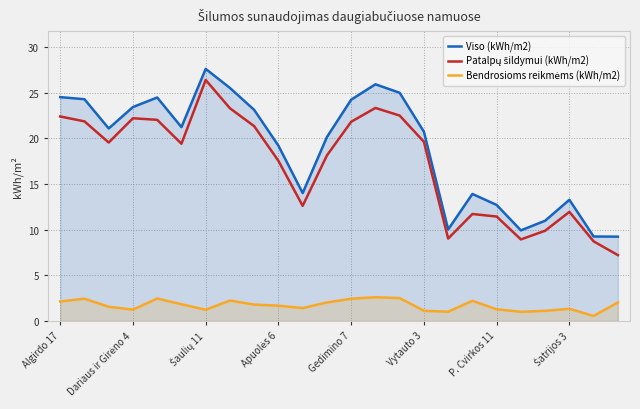

Reading left to right, list all the values displayed in this chart.

Viso (kWh/m2): 24.5	24.3	21.1	23.4	24.5	21.2	27.6	25.5	23.1	19.2	14.0	20.1	24.2	25.9	25.0	20.7	10.0	13.9	12.7	9.9	11.0	13.3	9.2	9.2
Patalpų šildymui (kWh/m2): 22.4	21.9	19.5	22.2	22.0	19.4	26.4	23.3	21.3	17.5	12.6	18.1	21.8	23.3	22.5	19.6	9.0	11.7	11.4	8.9	9.9	11.9	8.7	7.2
Bendrosioms reikmėms (kWh/m2): 2.1	2.4	1.5	1.2	2.4	1.8	1.2	2.2	1.8	1.7	1.4	2.0	2.4	2.6	2.5	1.1	1.0	2.2	1.3	1.0	1.1	1.3	0.5	2.0